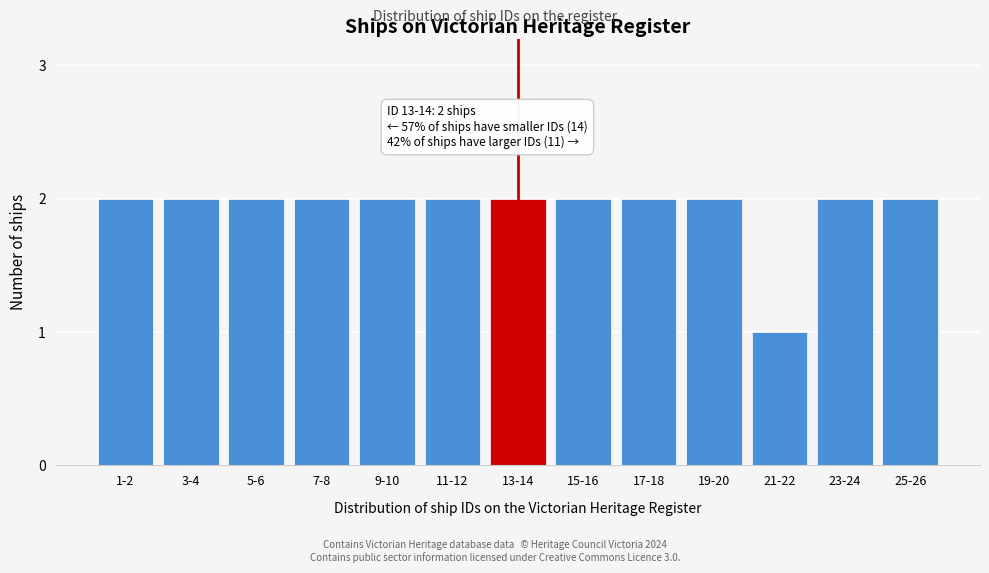

Reading left to right, list all the values displayed in this chart.

1-2=2	3-4=2	5-6=2	7-8=2	9-10=2	11-12=2	13-14=2	15-16=2	17-18=2	19-20=2	21-22=1	23-24=2	25-26=2